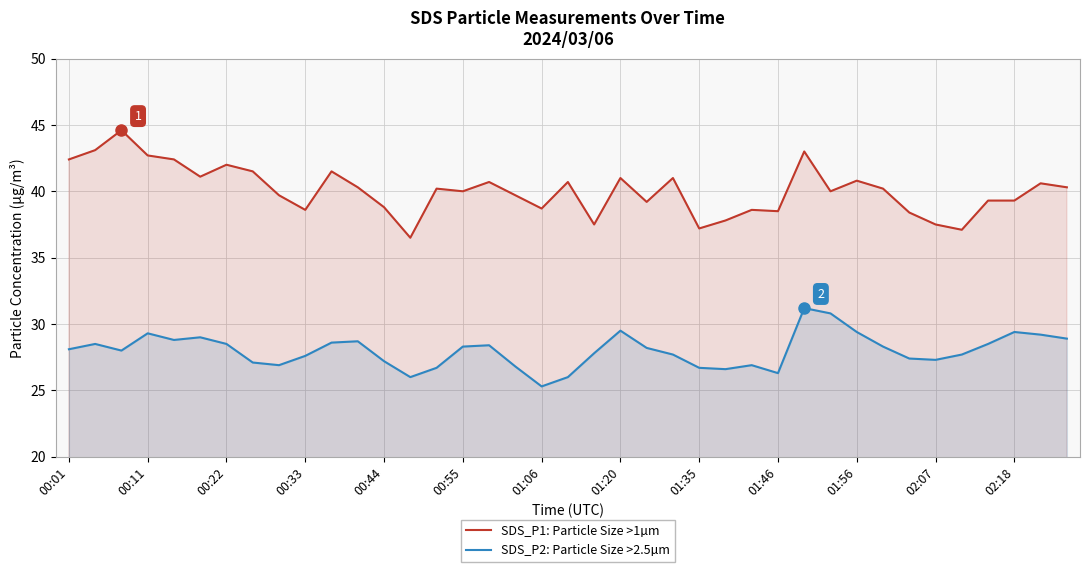

What are all the series names shown in the legend?

SDS_P1: Particle Size >1µm, SDS_P2: Particle Size >2.5µm